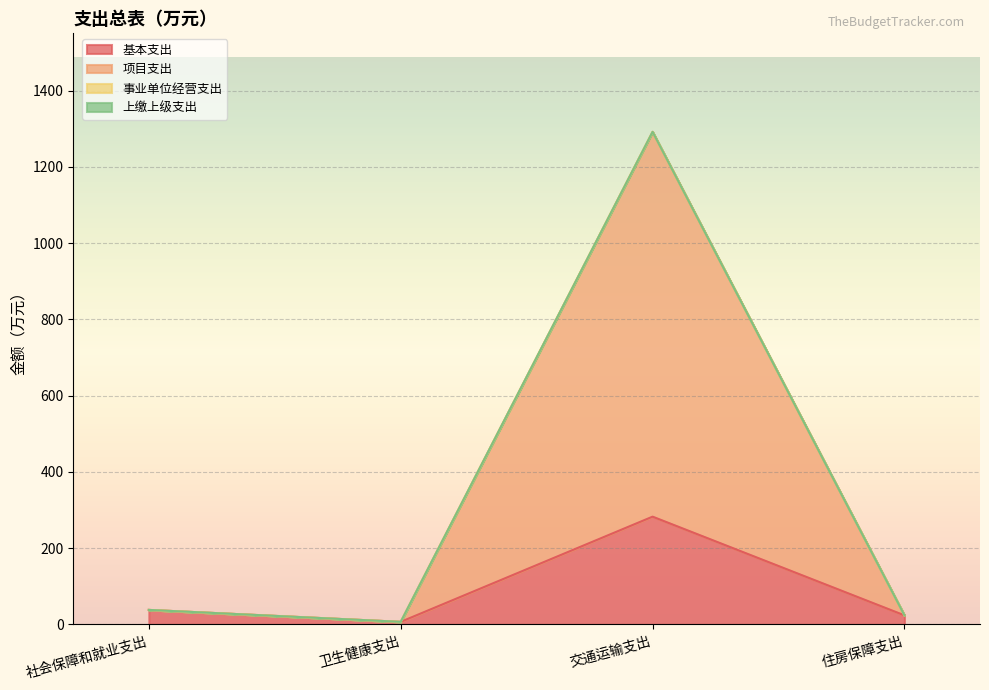

How many interior local peaks does the 项目支出 series have?

1